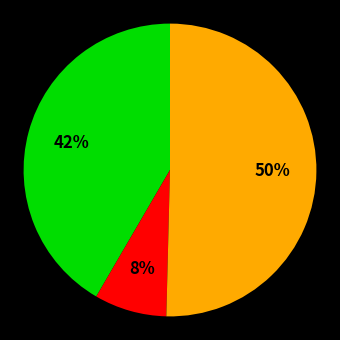

To the nearest percent, what is the difference between the largest and smallest slice percentages?

42%